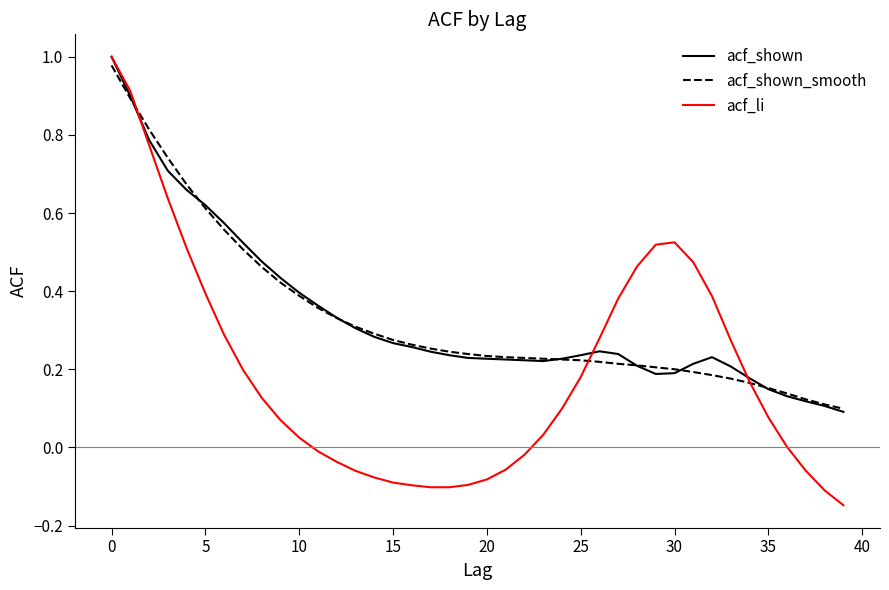

Which series has the largest range (max minus min)?

acf_li